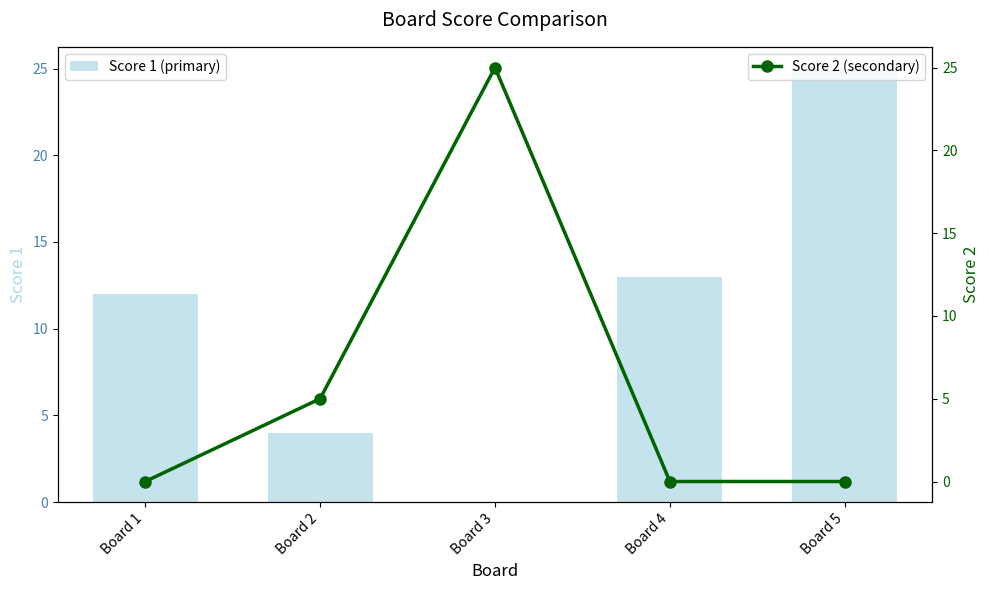

Is it true that Score 1 (primary) equals 23 at Board 4?

False